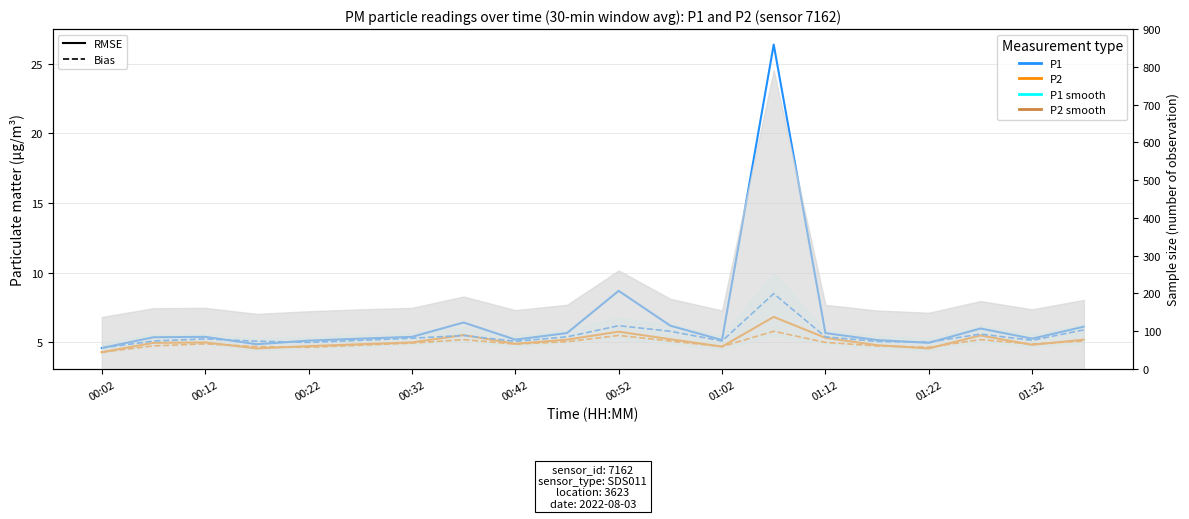

True or false: P1 (smooth) and P2 (smooth) intersect in this chart.

False